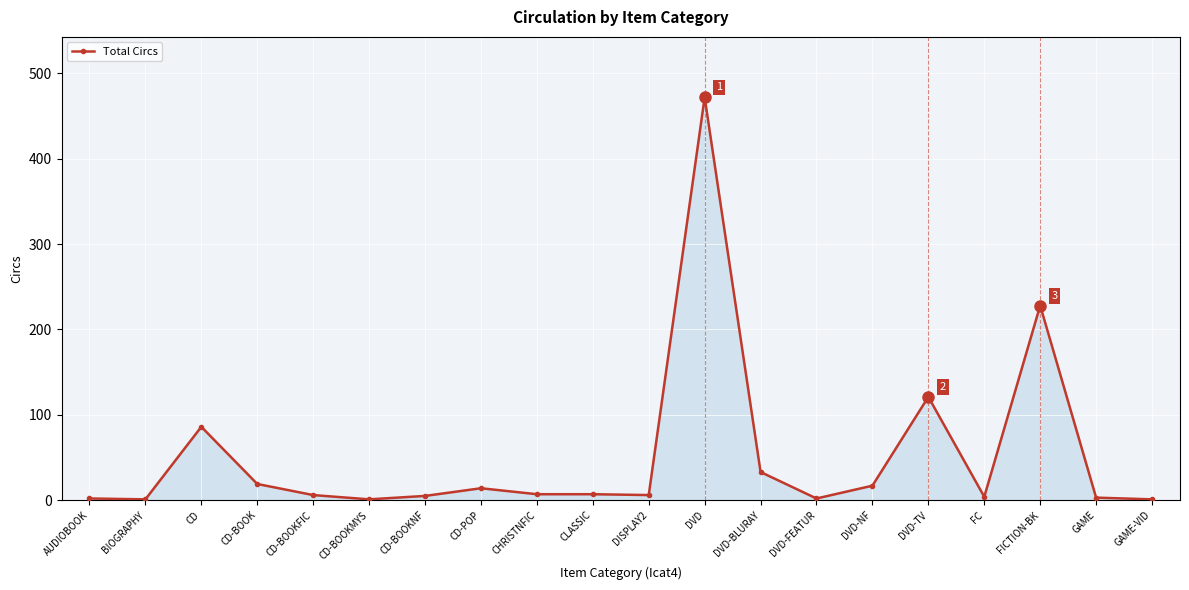

What is the approximate value at DVD-TV?

121